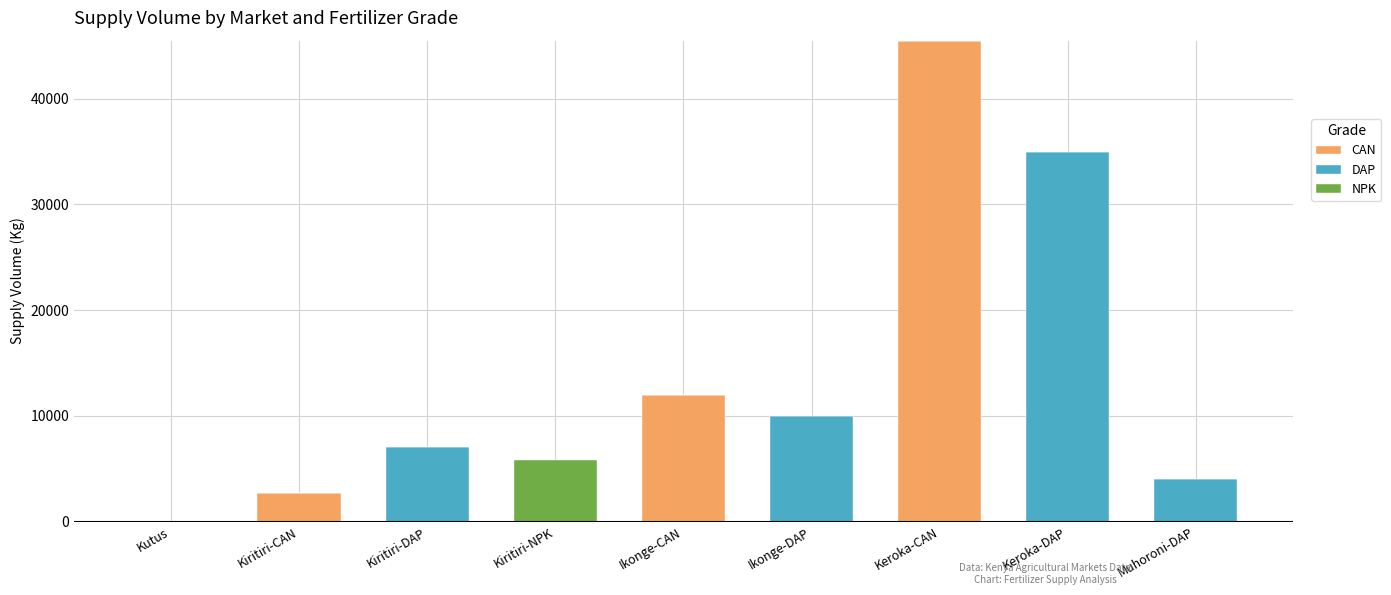

Which category has the highest value in the CAN series?

Keroka-CAN